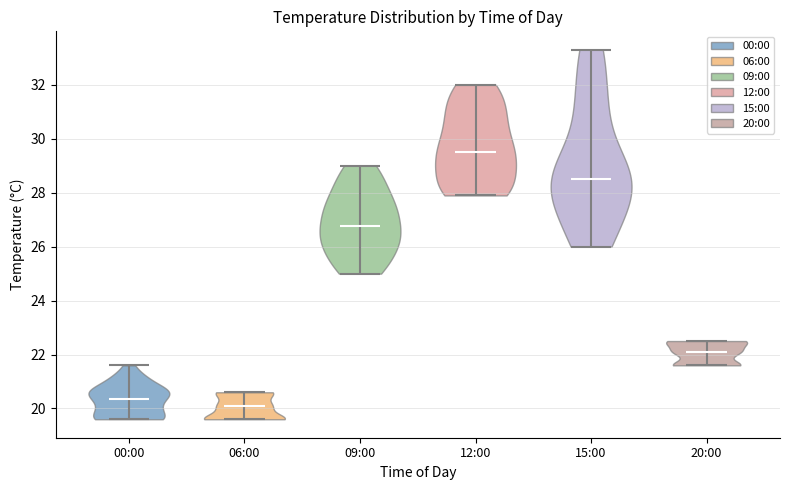

Reading left to right, read every violin against the y-axis: where its median line is, and the lowest and highest points it reaches. The values are not printed on the chart, so give them approximately, as read against the axis.

00:00: median line 20.4, lowest point 19.6, highest point 21.6
06:00: median line 20.2, lowest point 19.6, highest point 20.6
09:00: median line 26.8, lowest point 25.0, highest point 29.0
12:00: median line 29.6, lowest point 28.0, highest point 32.0
15:00: median line 28.6, lowest point 26.0, highest point 33.4
20:00: median line 22.2, lowest point 21.6, highest point 22.6